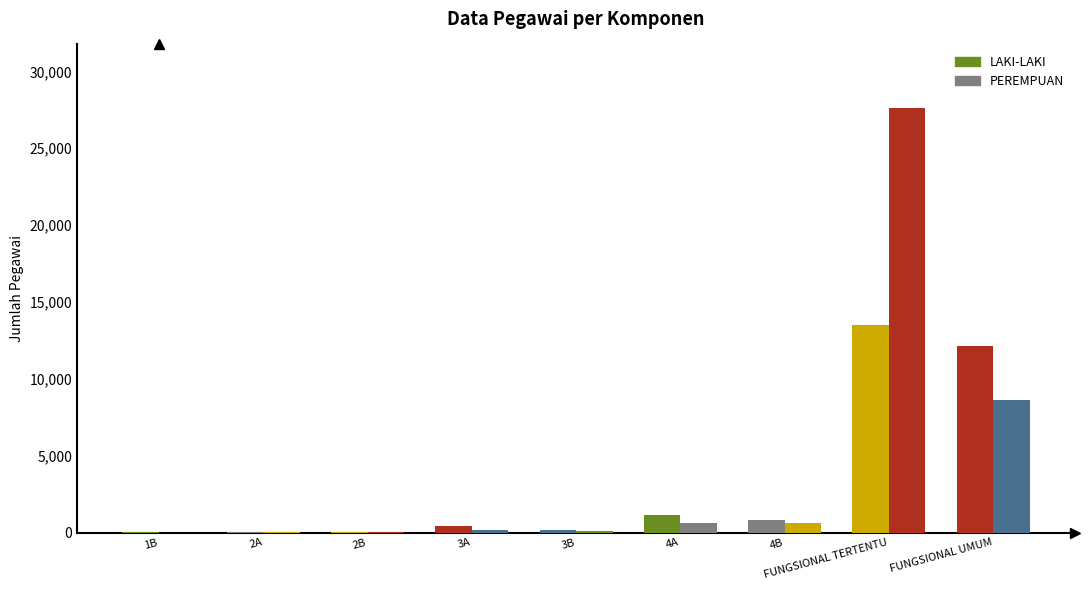

At which category is the sum across all series the highest?

FUNGSIONAL TERTENTU